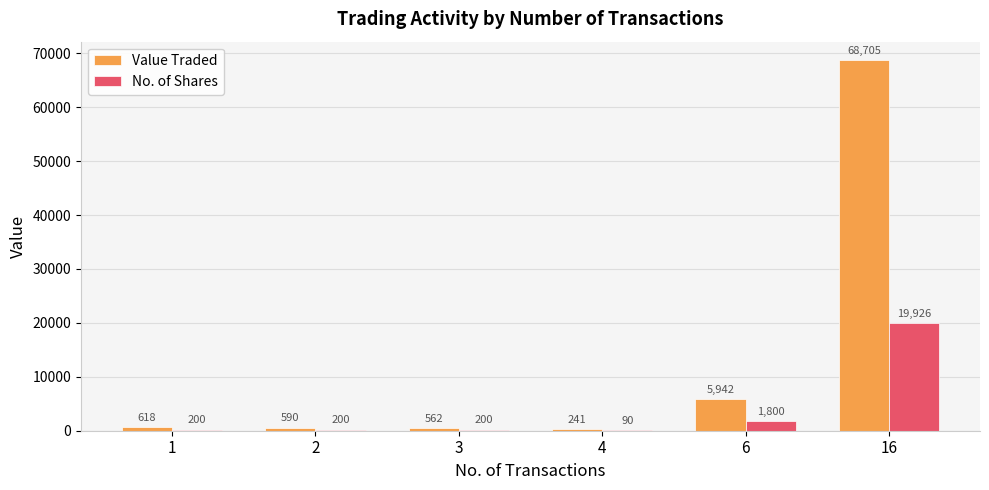

Which series has the largest range (max minus min)?

Value Traded